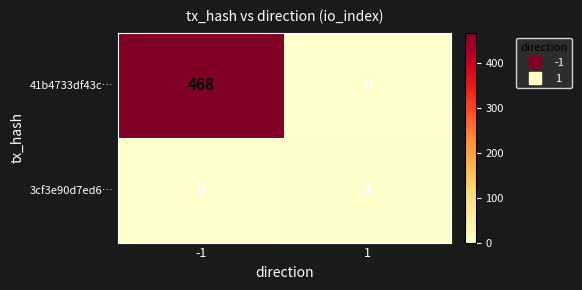

What is the difference between the maximum and minimum values in the 41b4733df43c… series?

468